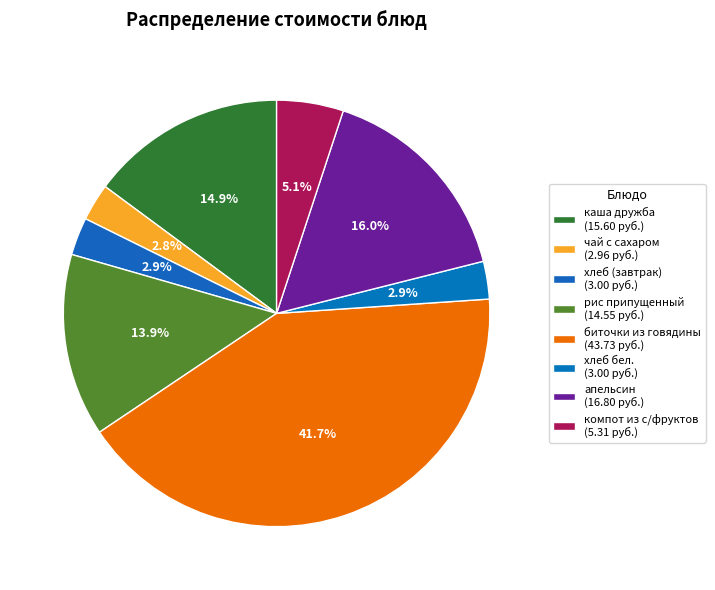

What percentage do хлеб бел. and чай с сахаром together represent?

5.7%